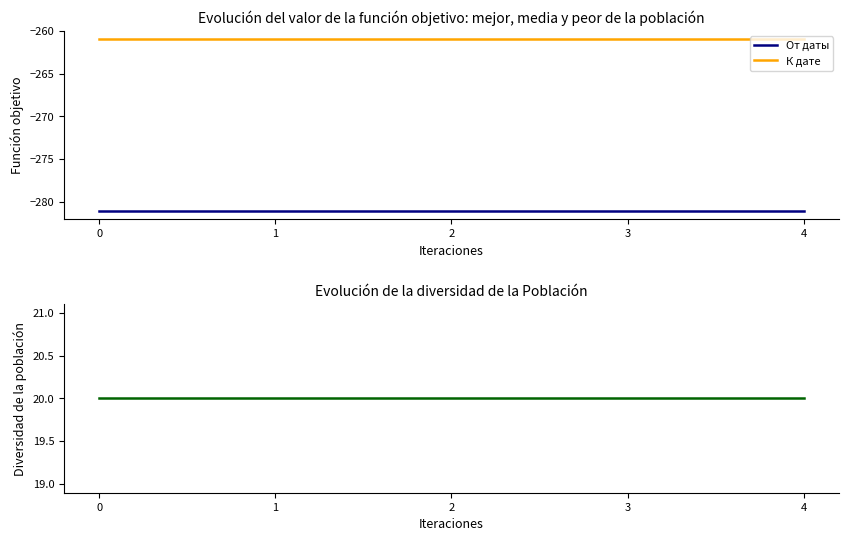

True or false: Diversidad and От даты cross at least once.

False